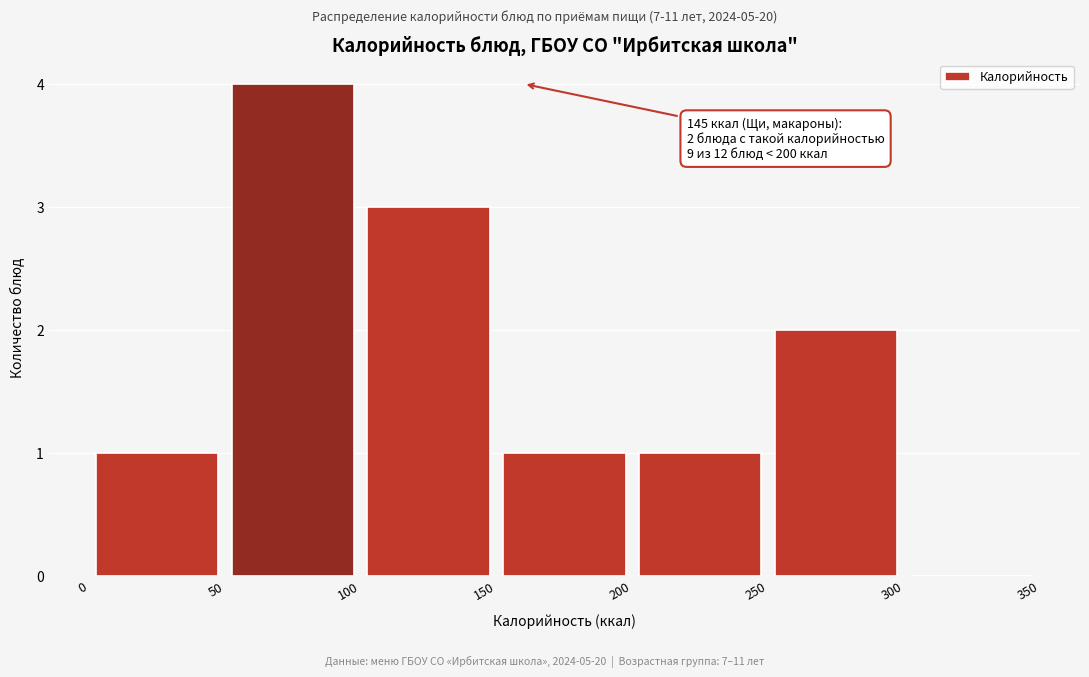

Which range on the x-axis has the tallest bar?

50 to 100